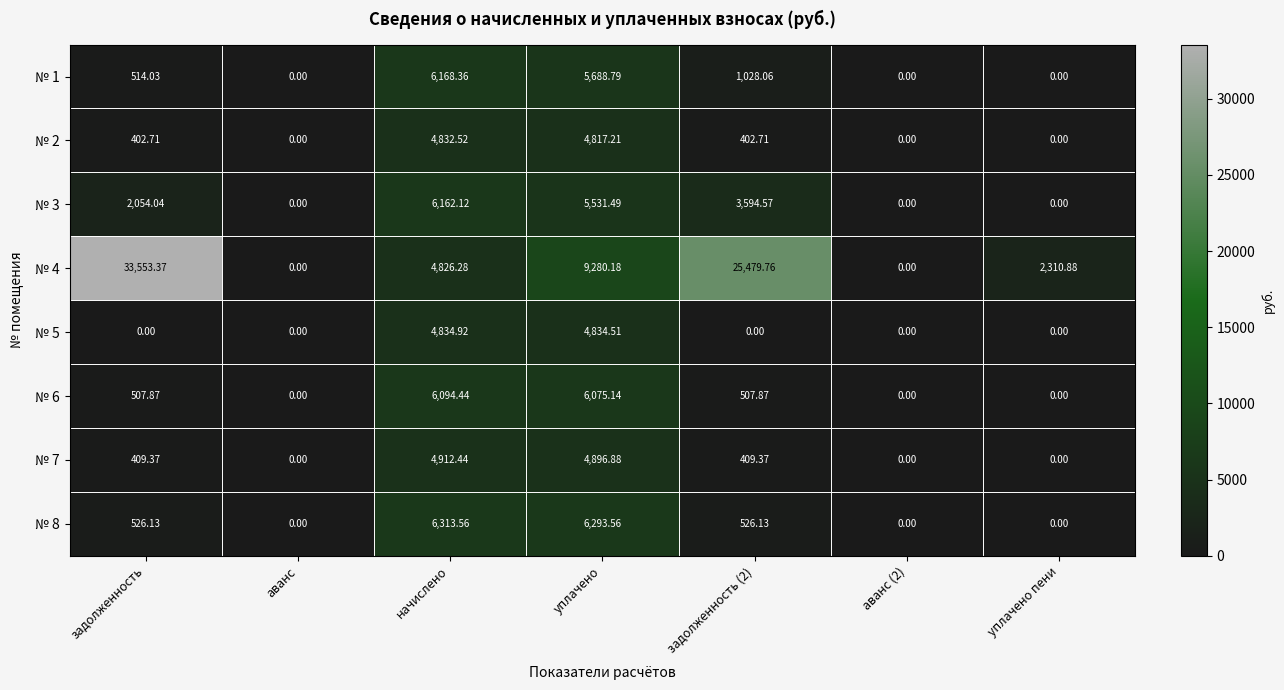

Is the value of № 1 at задолженность greater than the value of № 8 at аванс?

Yes